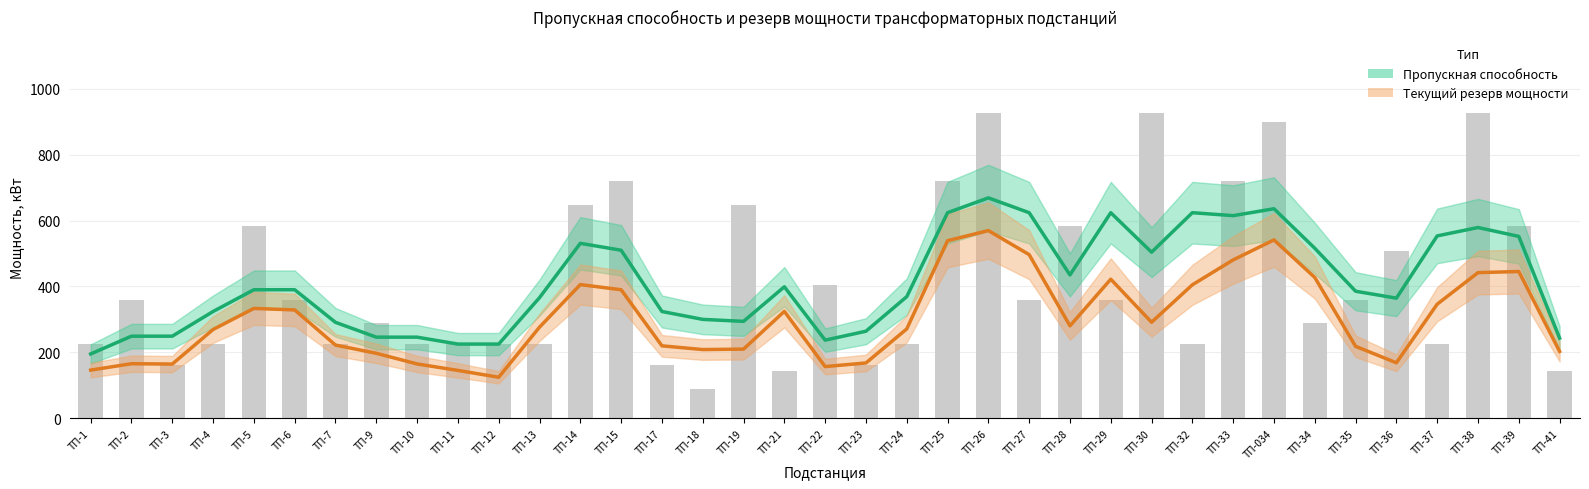

Which series has the largest total across all categories?

Пропускная способность